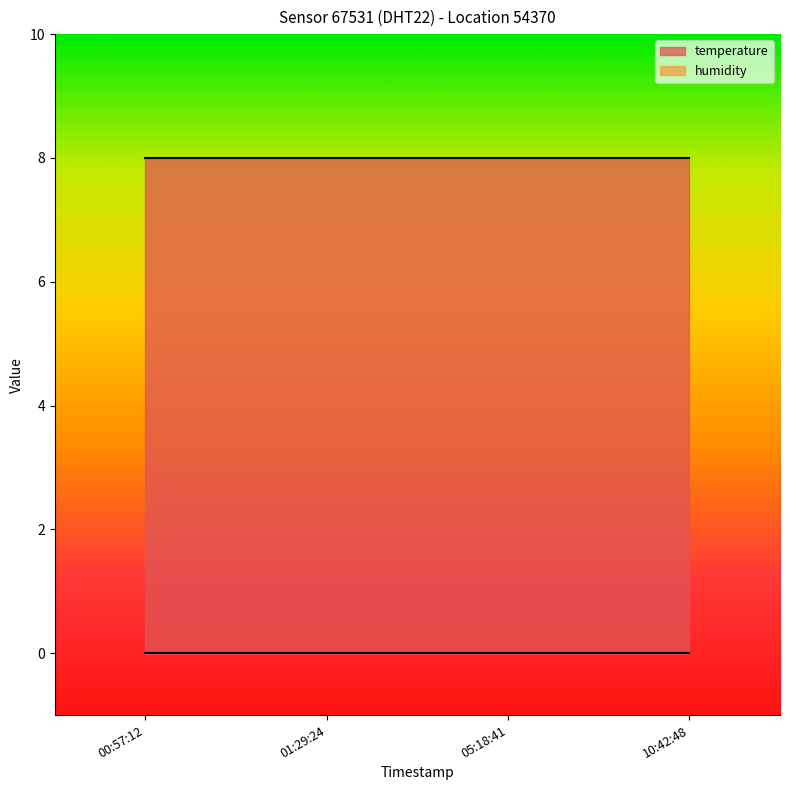

Reading left to right, what are all the values shown in this chart?

temperature: 2023-07-31T00:57:12=8	2023-07-31T01:29:24=8	2023-07-31T05:18:41=8	2023-07-31T10:42:48=8
humidity: 2023-07-31T00:57:12=0	2023-07-31T01:29:24=0	2023-07-31T05:18:41=0	2023-07-31T10:42:48=0